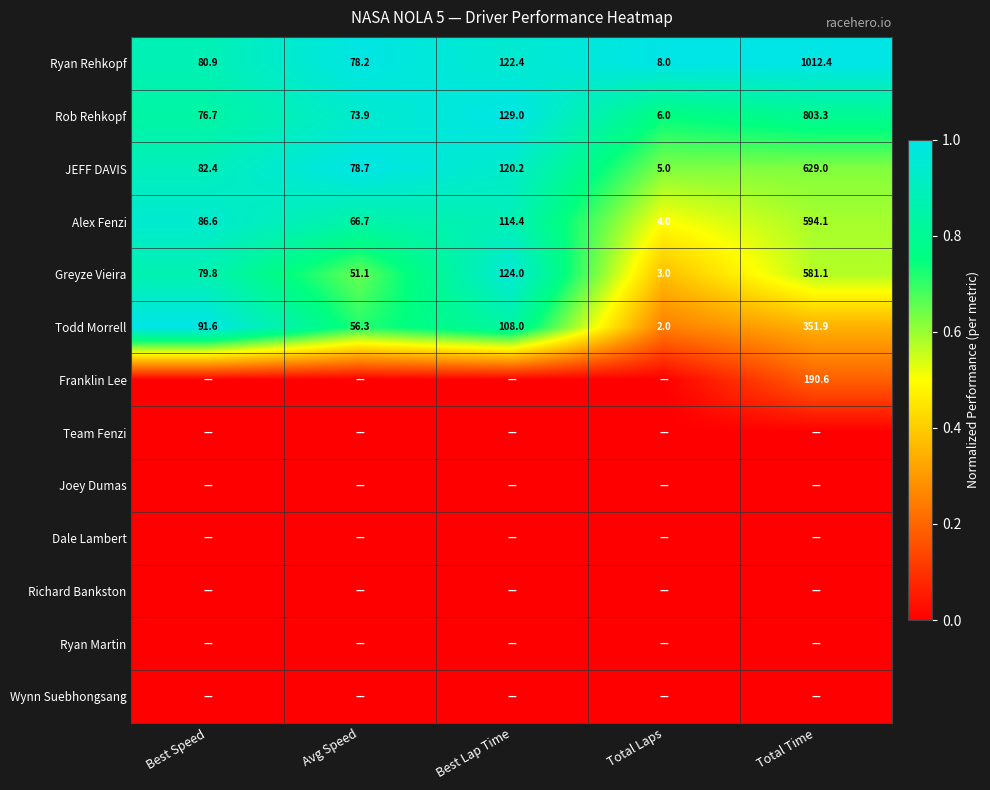

The Rob Rehkopf series shows 129.0 at Best Lap Time. True or false?

True